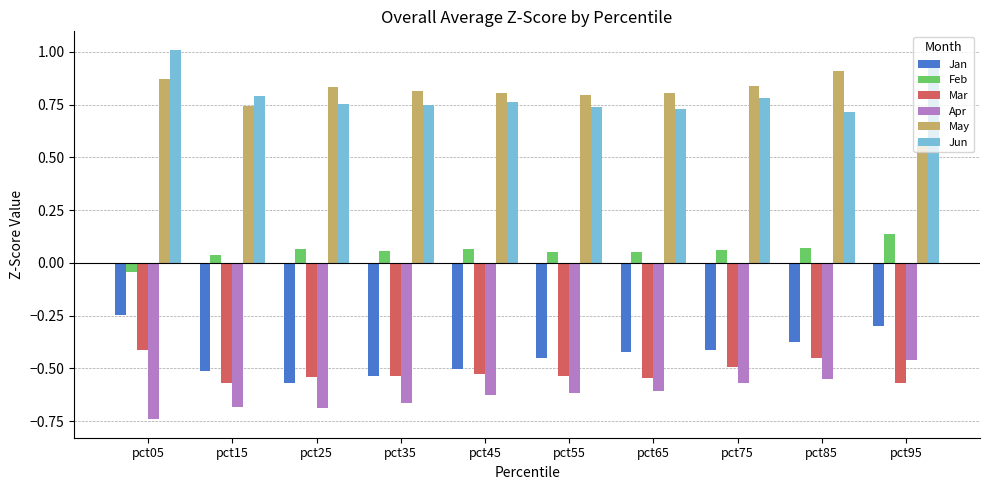

Where is Mar nearest to the value 0?

pct05